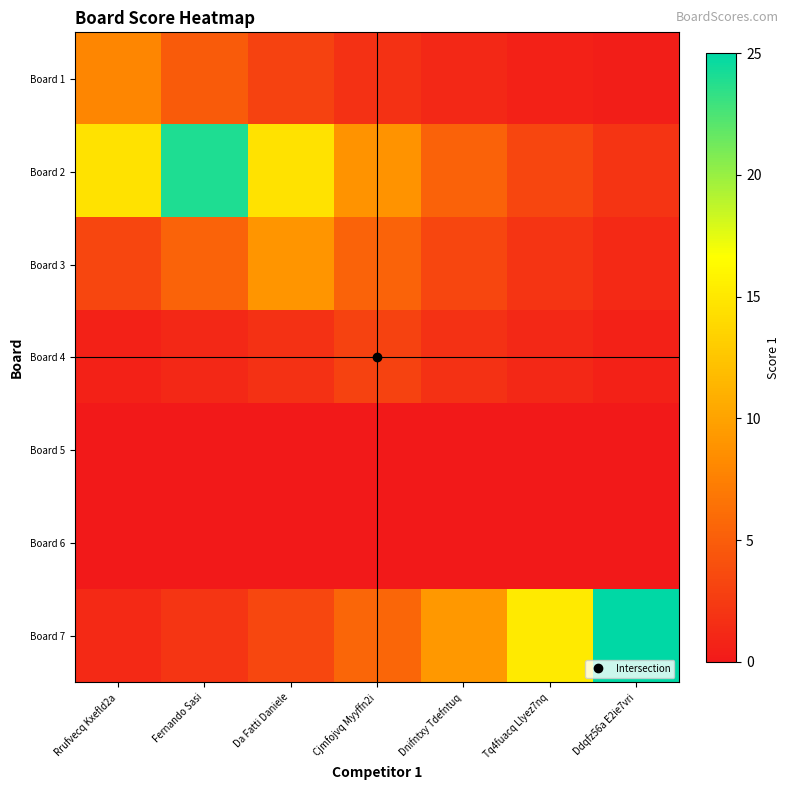

At which category is the sum across all series the highest?

Fernando Sasi